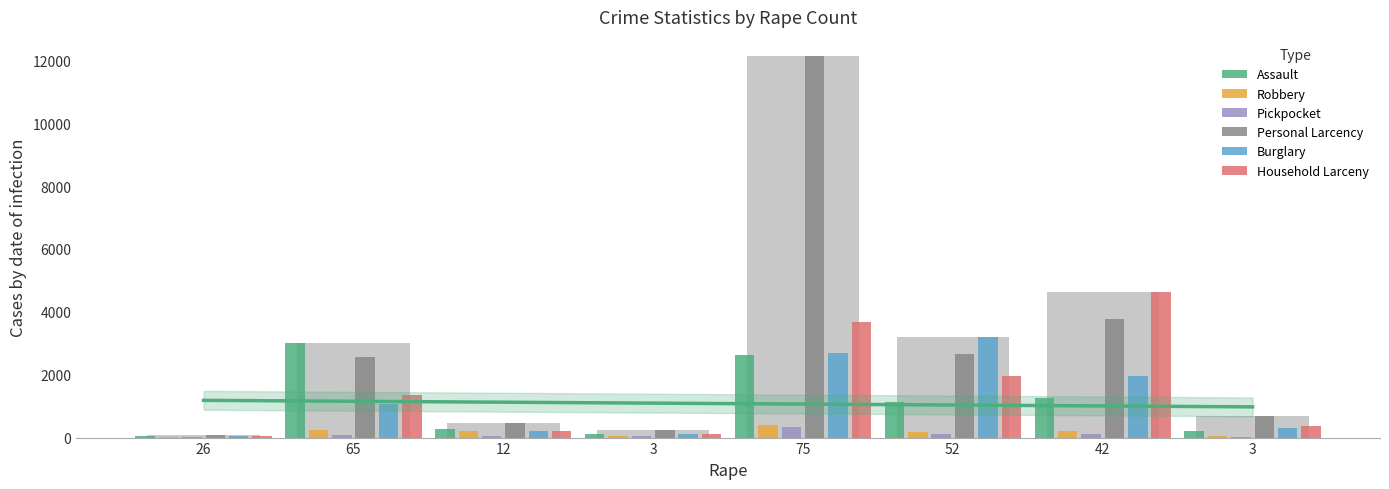

What is the sum of the Personal Larcency values at 3 and 12?

1137